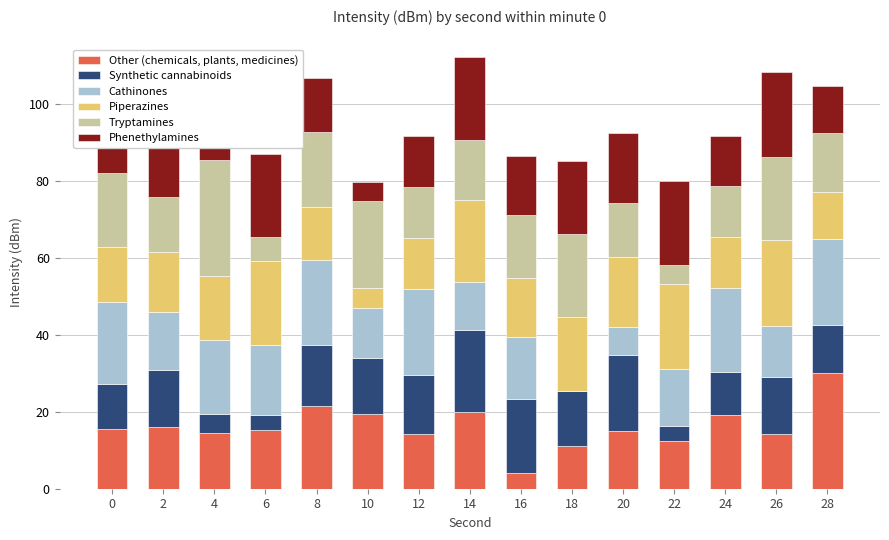

What is the total value across all series at 14?

112.3